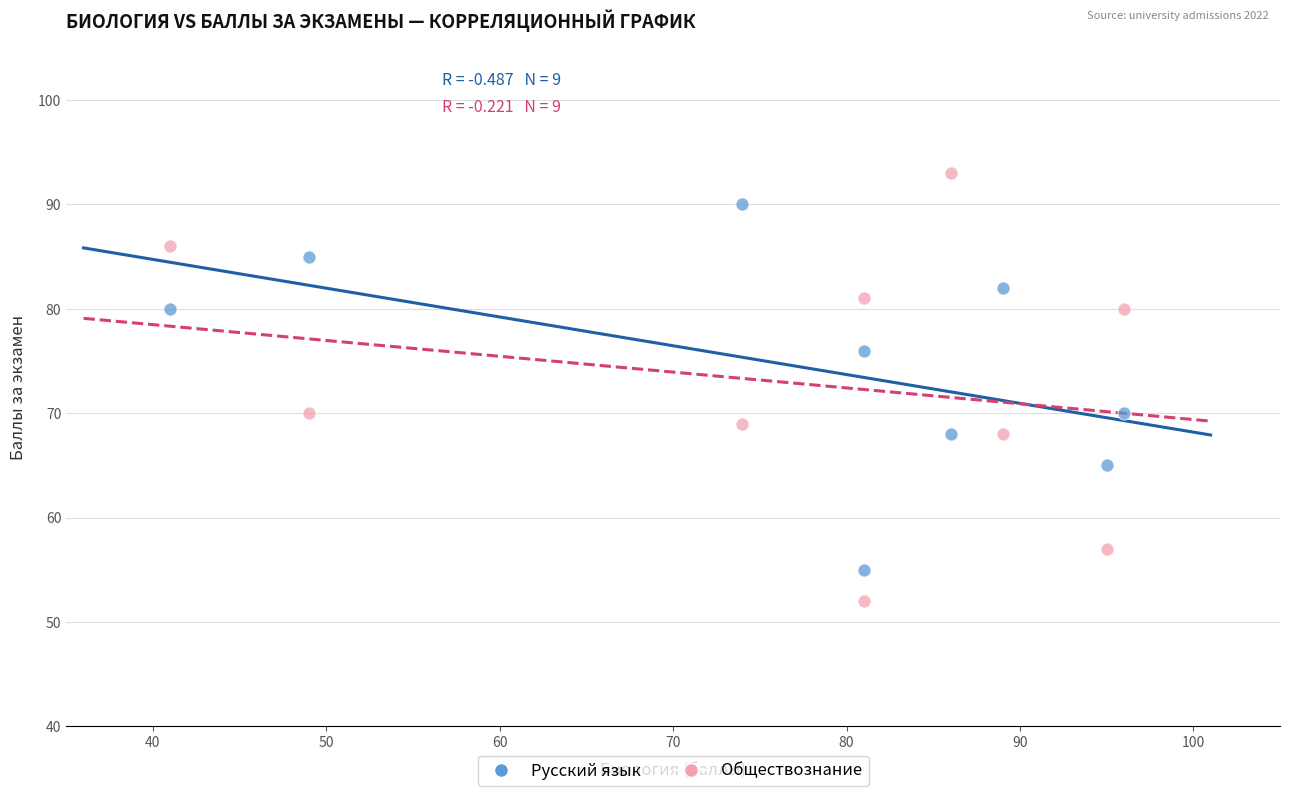

What are all the series names shown in the legend?

Русский язык, Обществознание